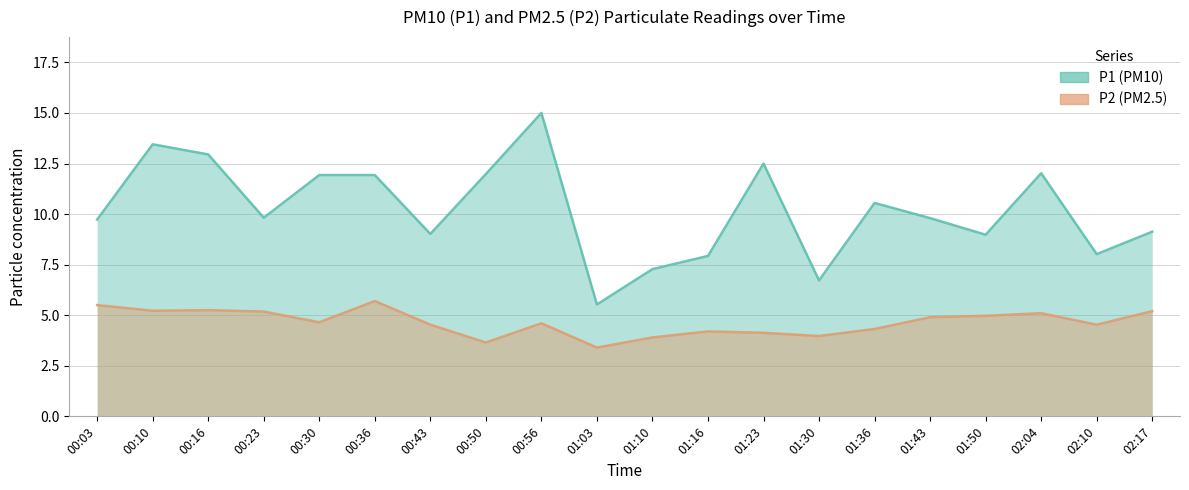

What value does the P1 series have at 01:43?

9.8